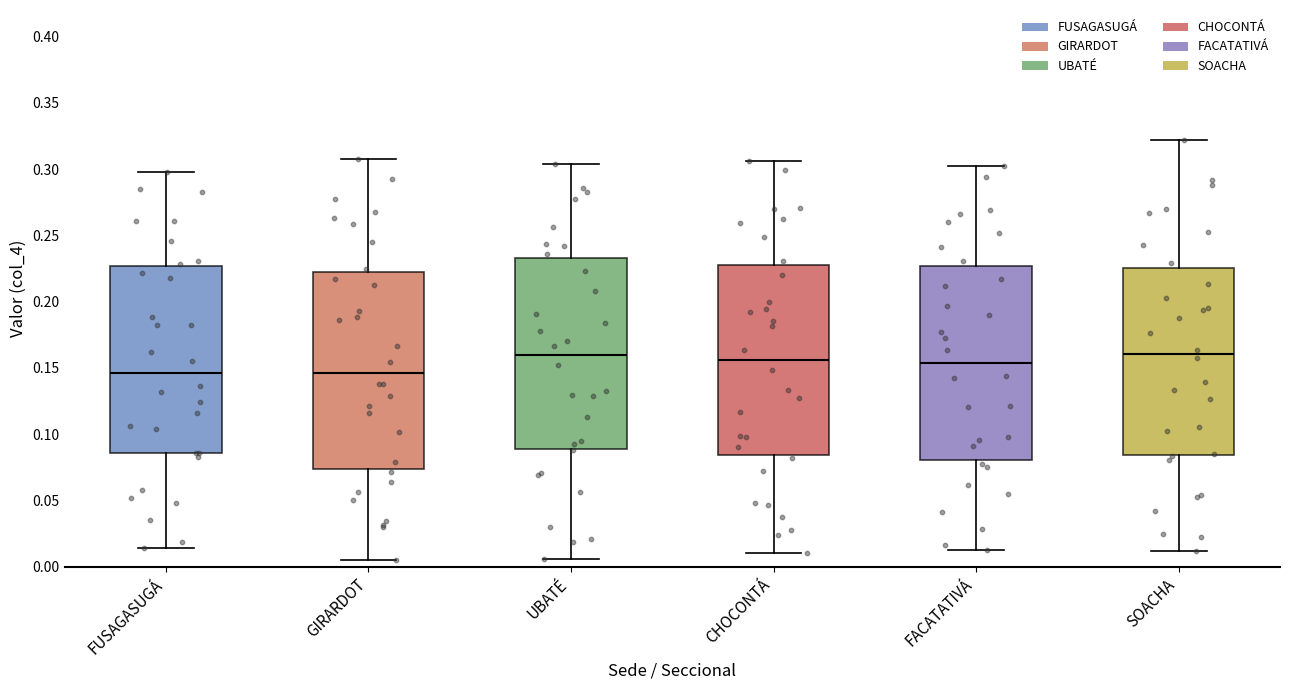

Where does the median line of the box for SOACHA sit on the y-axis? The values are not printed on the chart, so give them approximately, as read against the axis.

0.160